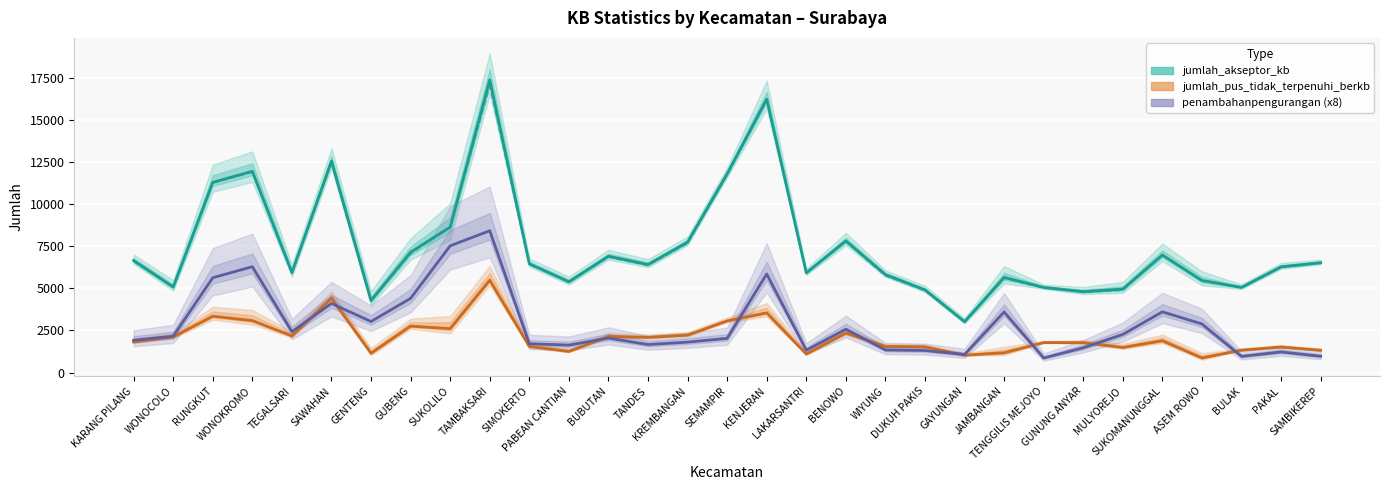

What is the lowest value of the jumlah_peserta_kb_aktif series?

2988